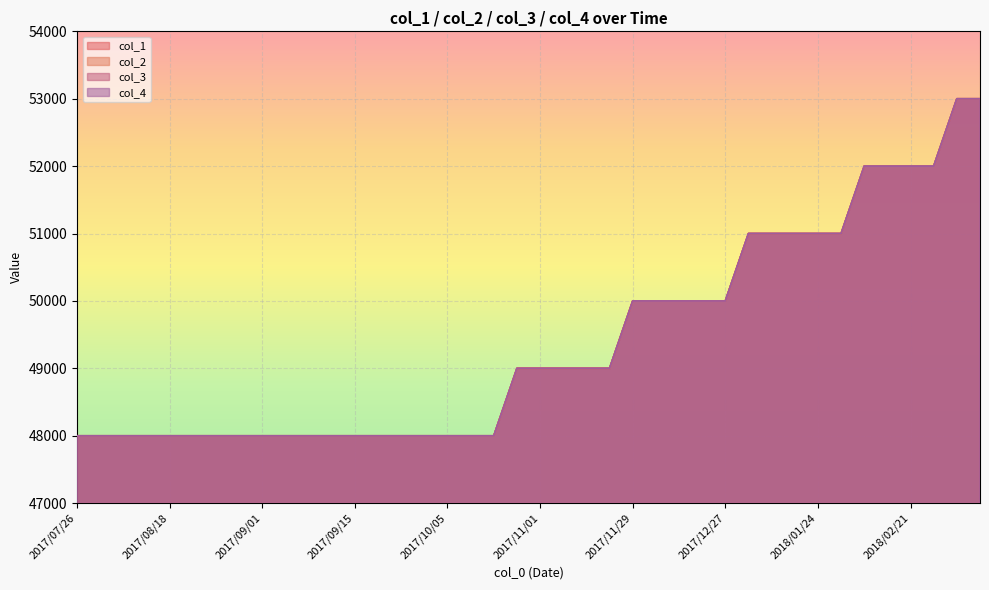

Reading right to left, extract all data points from this chart.

col_1: 2018/03/14=53000	2018/03/07=53000	2018/02/28=52000	2018/02/21=52000	2018/02/14=52000	2018/02/07=52000	2018/01/31=51000	2018/01/24=51000	2018/01/17=51000	2018/01/10=51000	2018/01/03=51000	2017/12/27=50000	2017/12/20=50000	2017/12/13=50000	2017/12/06=50000	2017/11/29=50000	2017/11/22=49000	2017/11/15=49000	2017/11/08=49000	2017/11/01=49000	2017/10/25=49000	2017/10/18=48000	2017/10/12=48000	2017/10/05=48000	2017/09/28=48000	2017/09/21=48000	2017/09/19=48000	2017/09/15=48000	2017/09/12=48000	2017/09/08=48000	2017/09/05=48000	2017/09/01=48000	2017/08/29=48000	2017/08/25=48000	2017/08/22=48000	2017/08/18=48000	2017/08/14=48000	2017/08/07=48000	2017/07/31=48000	2017/07/26=48000
col_2: 2018/03/14=53000	2018/03/07=53000	2018/02/28=52000	2018/02/21=52000	2018/02/14=52000	2018/02/07=52000	2018/01/31=51000	2018/01/24=51000	2018/01/17=51000	2018/01/10=51000	2018/01/03=51000	2017/12/27=50000	2017/12/20=50000	2017/12/13=50000	2017/12/06=50000	2017/11/29=50000	2017/11/22=49000	2017/11/15=49000	2017/11/08=49000	2017/11/01=49000	2017/10/25=49000	2017/10/18=48000	2017/10/12=48000	2017/10/05=48000	2017/09/28=48000	2017/09/21=48000	2017/09/19=48000	2017/09/15=48000	2017/09/12=48000	2017/09/08=48000	2017/09/05=48000	2017/09/01=48000	2017/08/29=48000	2017/08/25=48000	2017/08/22=48000	2017/08/18=48000	2017/08/14=48000	2017/08/07=48000	2017/07/31=48000	2017/07/26=48000
col_3: 2018/03/14=53000	2018/03/07=53000	2018/02/28=52000	2018/02/21=52000	2018/02/14=52000	2018/02/07=52000	2018/01/31=51000	2018/01/24=51000	2018/01/17=51000	2018/01/10=51000	2018/01/03=51000	2017/12/27=50000	2017/12/20=50000	2017/12/13=50000	2017/12/06=50000	2017/11/29=50000	2017/11/22=49000	2017/11/15=49000	2017/11/08=49000	2017/11/01=49000	2017/10/25=49000	2017/10/18=48000	2017/10/12=48000	2017/10/05=48000	2017/09/28=48000	2017/09/21=48000	2017/09/19=48000	2017/09/15=48000	2017/09/12=48000	2017/09/08=48000	2017/09/05=48000	2017/09/01=48000	2017/08/29=48000	2017/08/25=48000	2017/08/22=48000	2017/08/18=48000	2017/08/14=48000	2017/08/07=48000	2017/07/31=48000	2017/07/26=48000
col_4: 2018/03/14=53000	2018/03/07=53000	2018/02/28=52000	2018/02/21=52000	2018/02/14=52000	2018/02/07=52000	2018/01/31=51000	2018/01/24=51000	2018/01/17=51000	2018/01/10=51000	2018/01/03=51000	2017/12/27=50000	2017/12/20=50000	2017/12/13=50000	2017/12/06=50000	2017/11/29=50000	2017/11/22=49000	2017/11/15=49000	2017/11/08=49000	2017/11/01=49000	2017/10/25=49000	2017/10/18=48000	2017/10/12=48000	2017/10/05=48000	2017/09/28=48000	2017/09/21=48000	2017/09/19=48000	2017/09/15=48000	2017/09/12=48000	2017/09/08=48000	2017/09/05=48000	2017/09/01=48000	2017/08/29=48000	2017/08/25=48000	2017/08/22=48000	2017/08/18=48000	2017/08/14=48000	2017/08/07=48000	2017/07/31=48000	2017/07/26=48000